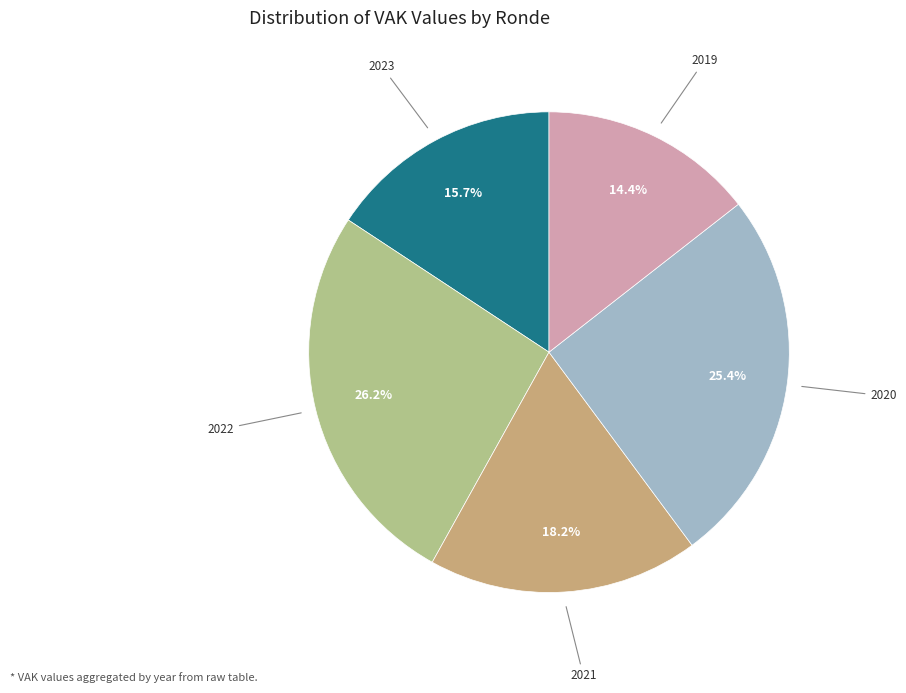

Does any single category account for the majority?

No